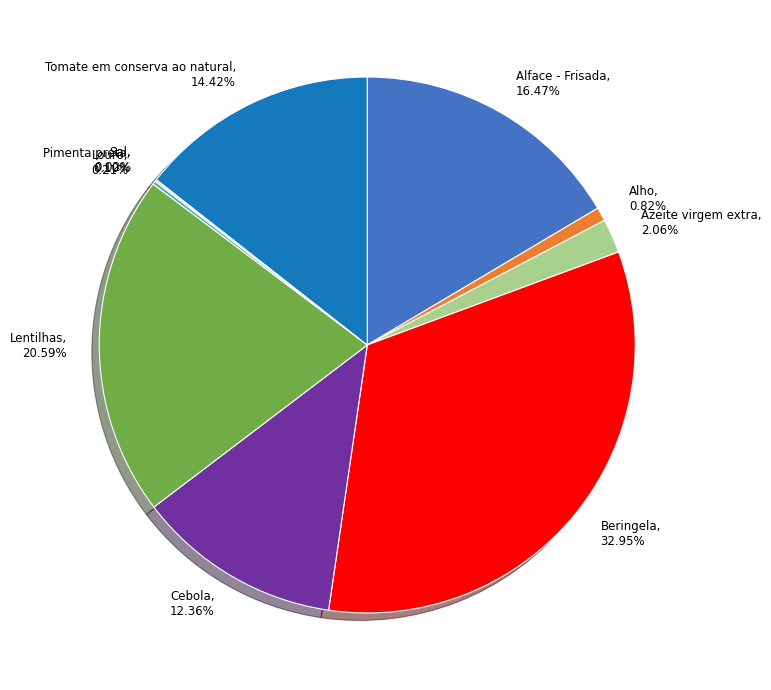

Combined, do Lentilhas and Azeite virgem extra account for over 50%?

No